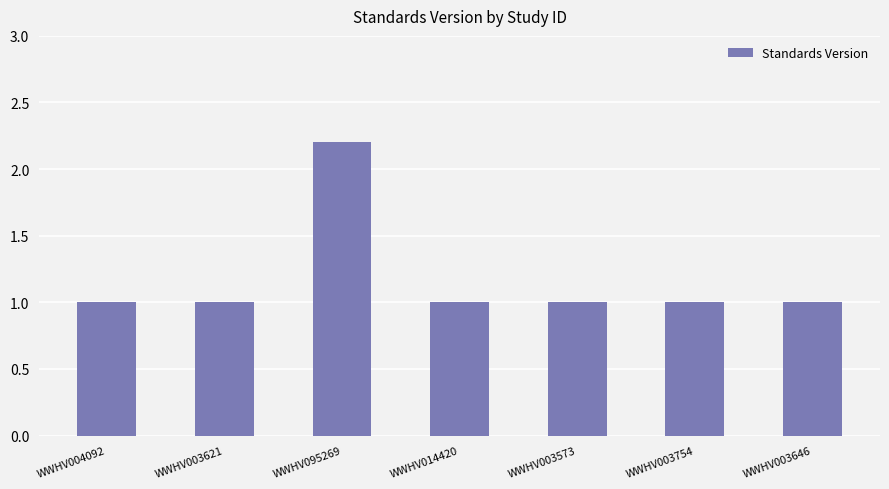

What is the label of the 3rd bar from the left?

WWHV095269